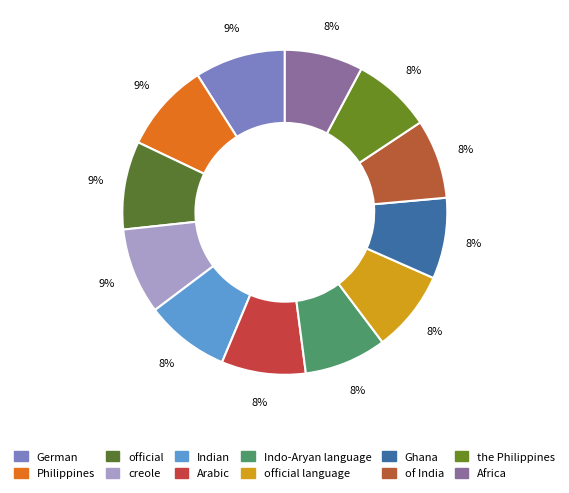

Is there a majority slice in this chart?

No